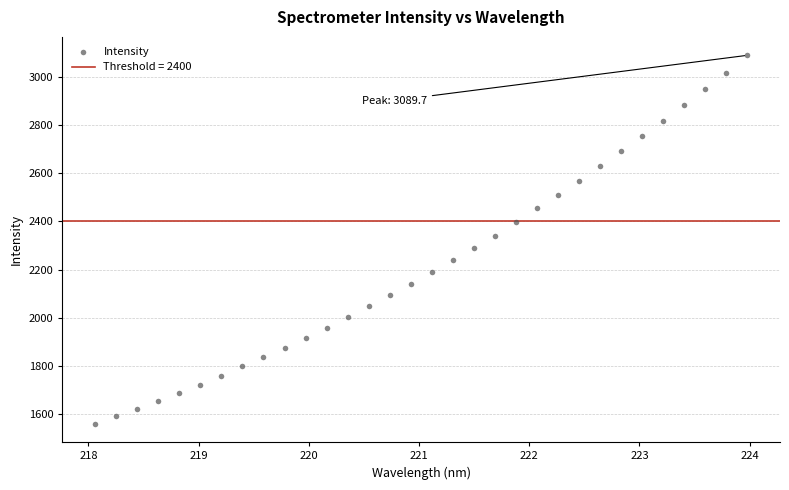

What is the range of X values (max minus min)?

5.9